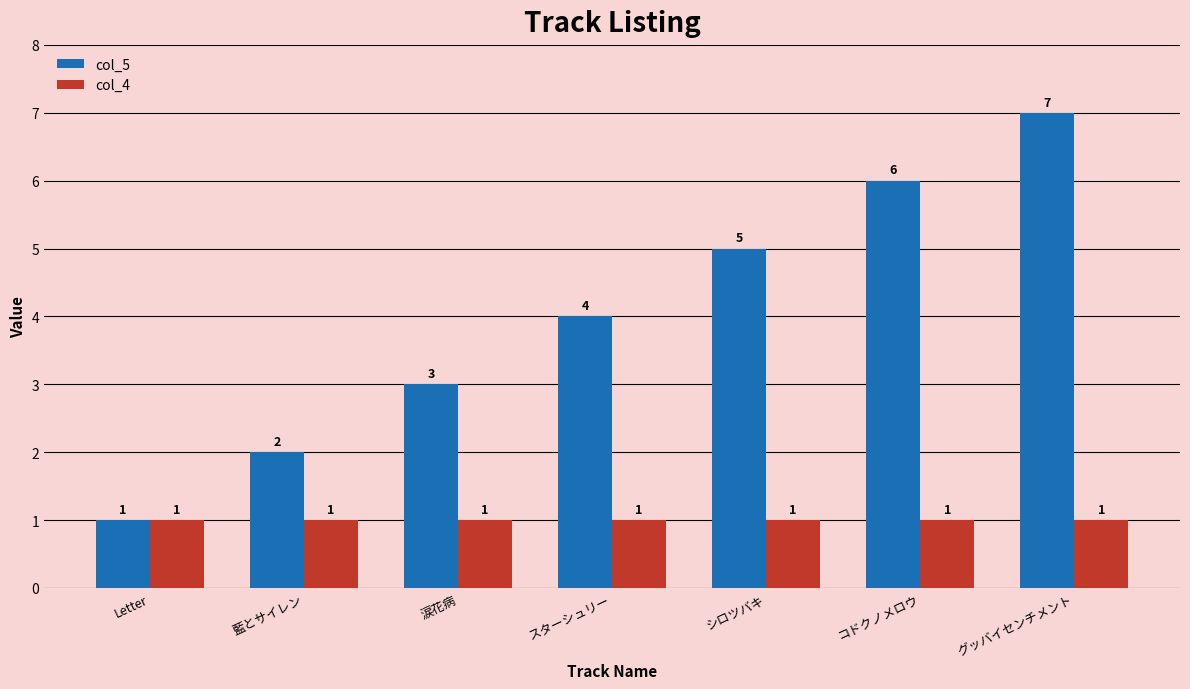

Rank the series by their average value, from lowest to highest.

col_4, col_5